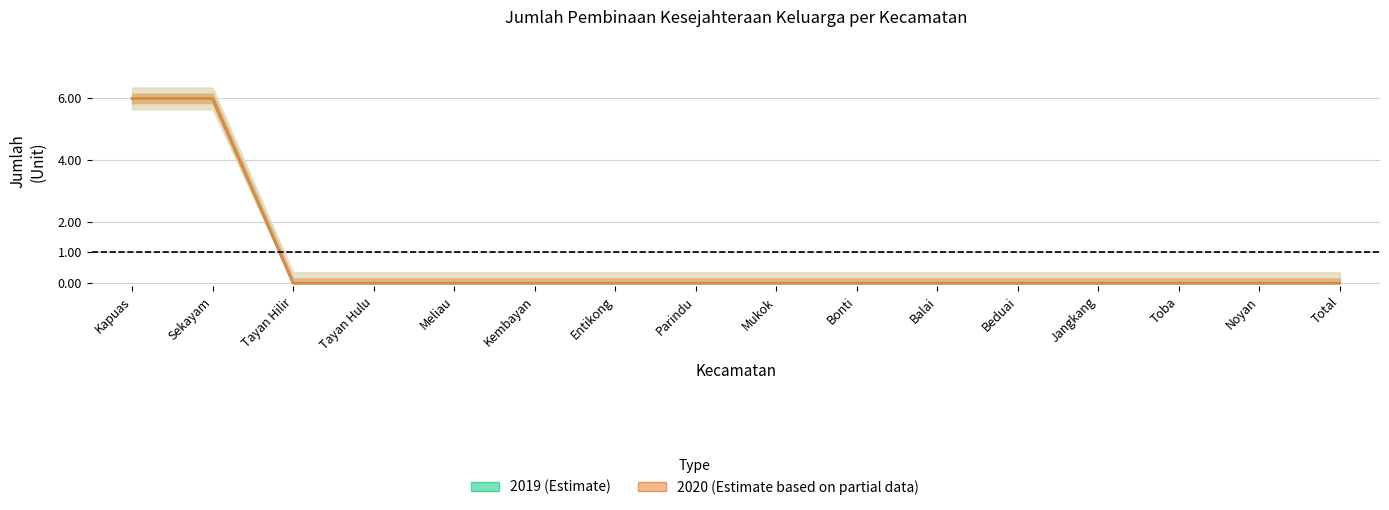

Is it true that 2019 (Estimate) equals 0 at Bonti?

True